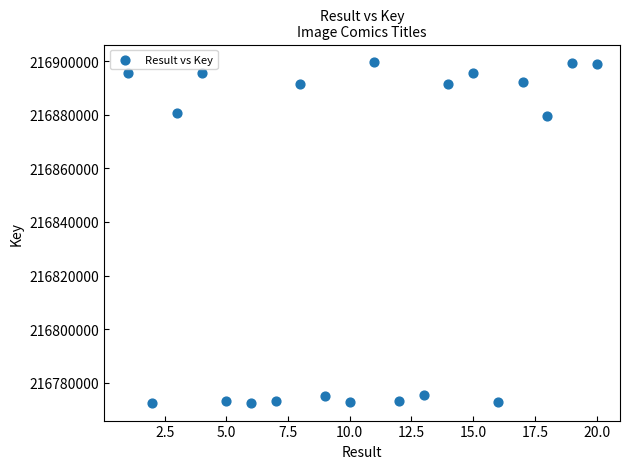

What is the range of X values (max minus min)?

19